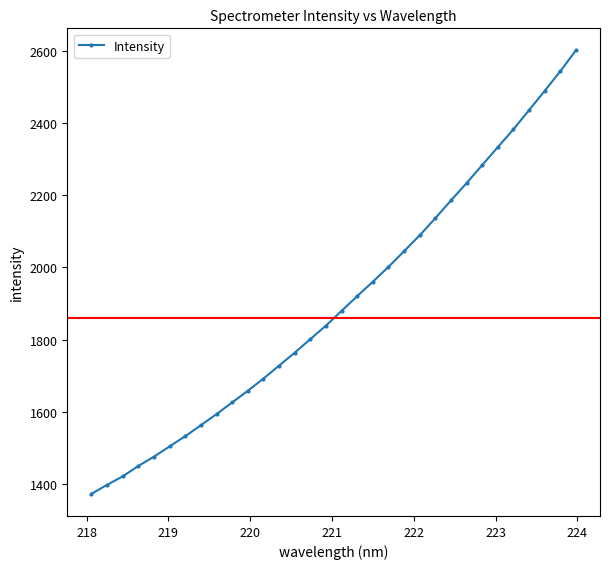

Count the number of categories in the chart.

32